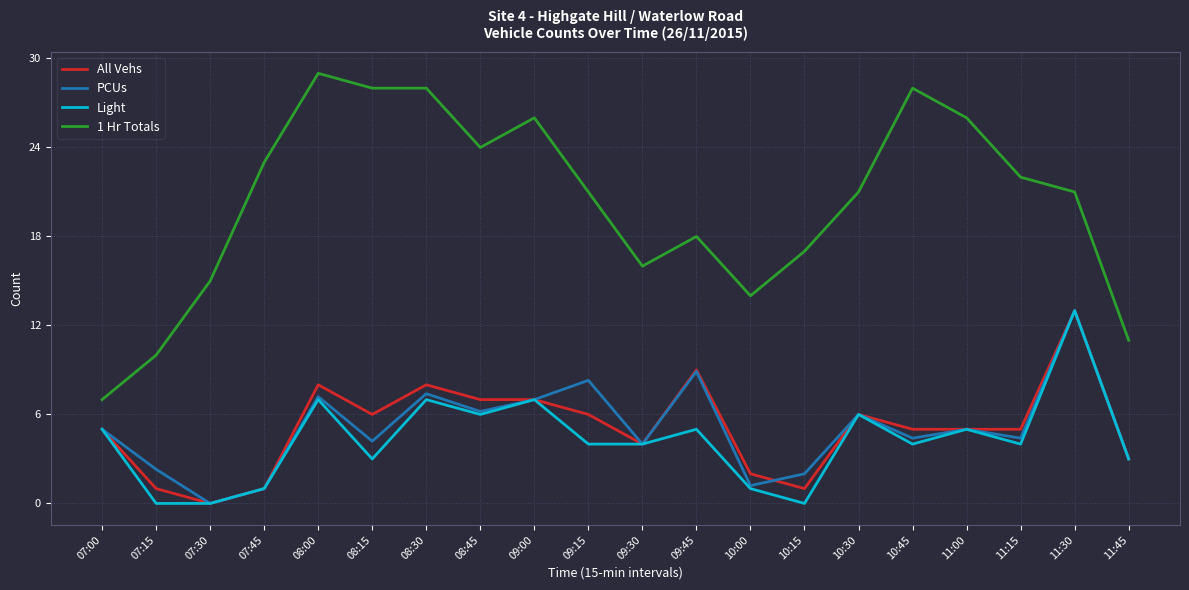

At how many categories does at least one series exceed 19?

12